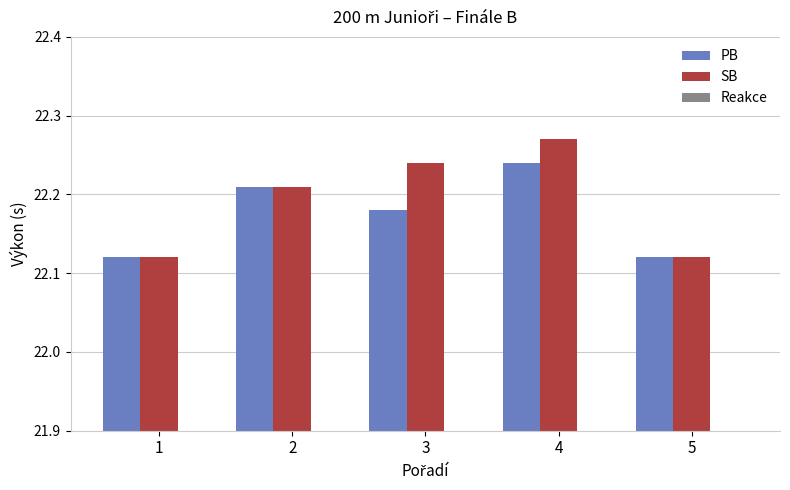

Rank the categories by Reakce value from lowest to highest.

1, 4, 3, 2, 5